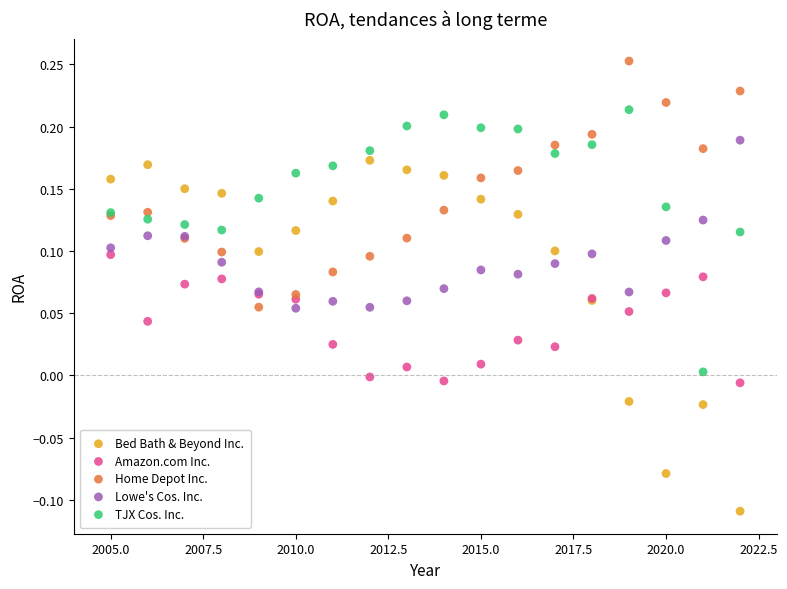

What is the X range (max minus min) for the scatter plot?

17.0